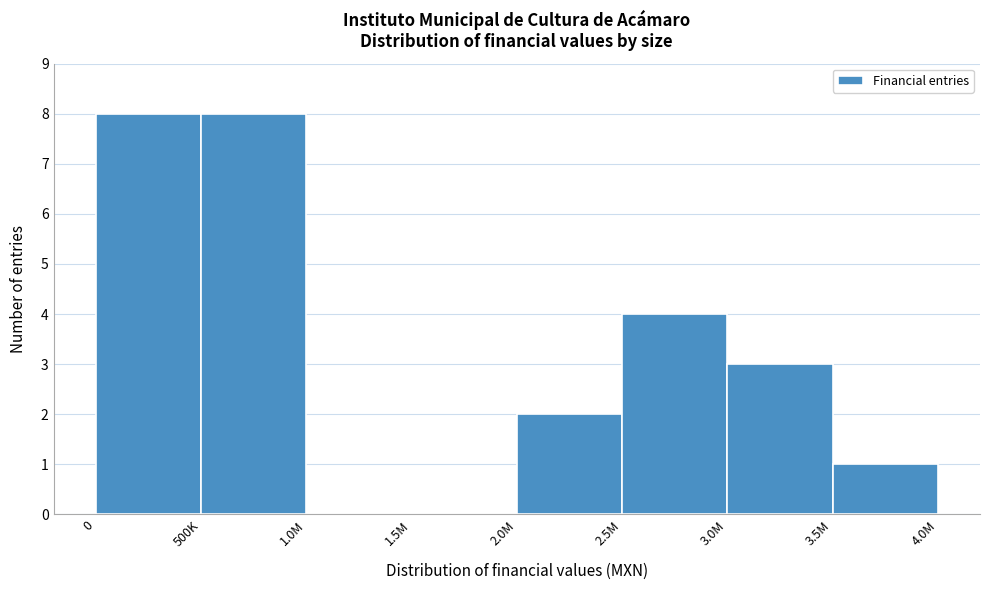

Reading left to right, list all the values displayed in this chart.

0=8	500K=8	1.0M=0	1.5M=0	2.0M=2	2.5M=4	3.0M=3	3.5M=1